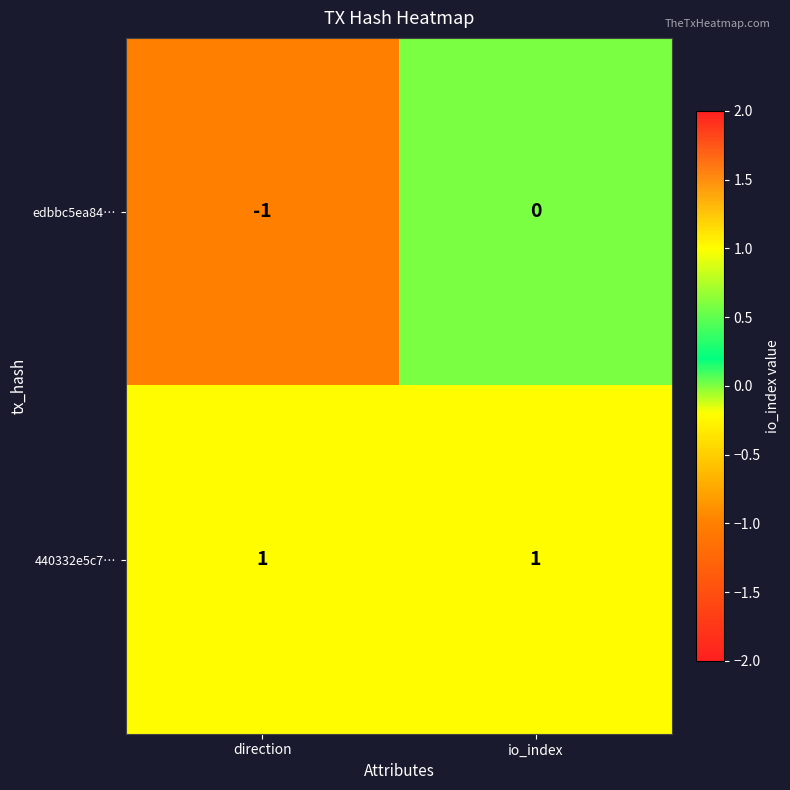

At io_index, list the series in order from largest to smallest.

440332e5c7…, edbbc5ea84…